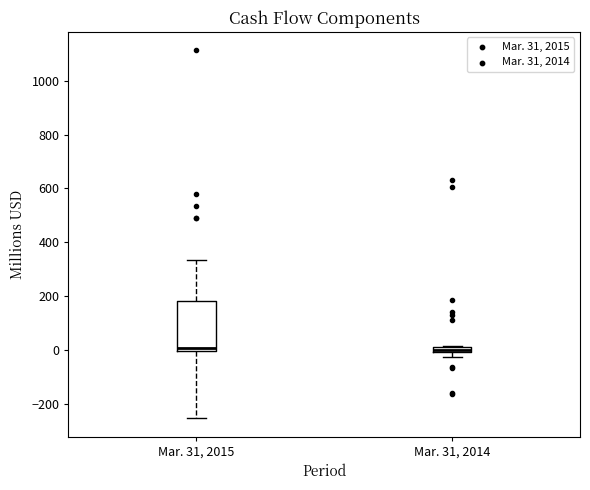

Comparing the boxes themselves (not the whiskers), which one is the tallest?

Mar. 31, 2015